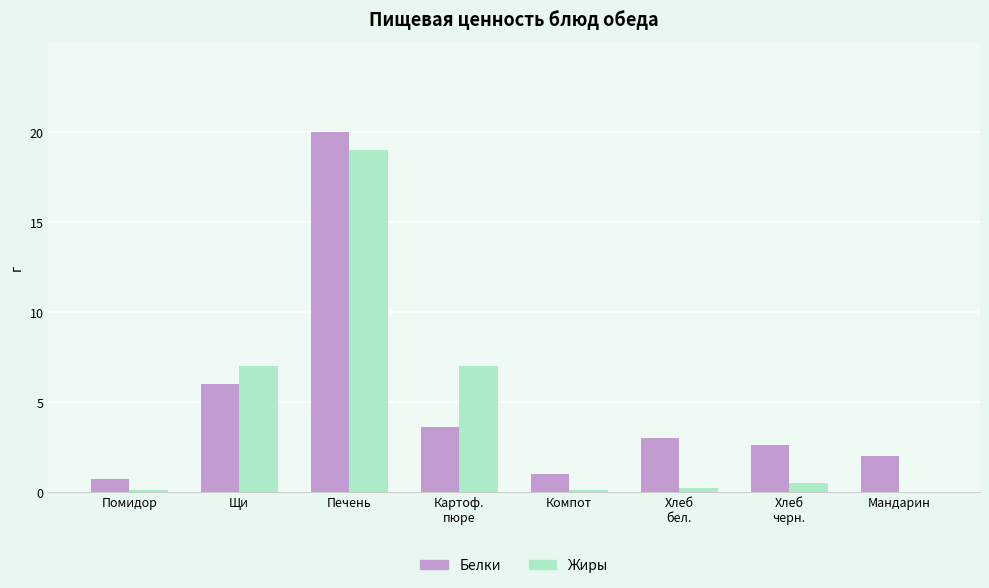

What is the maximum value for Белки?

20.0